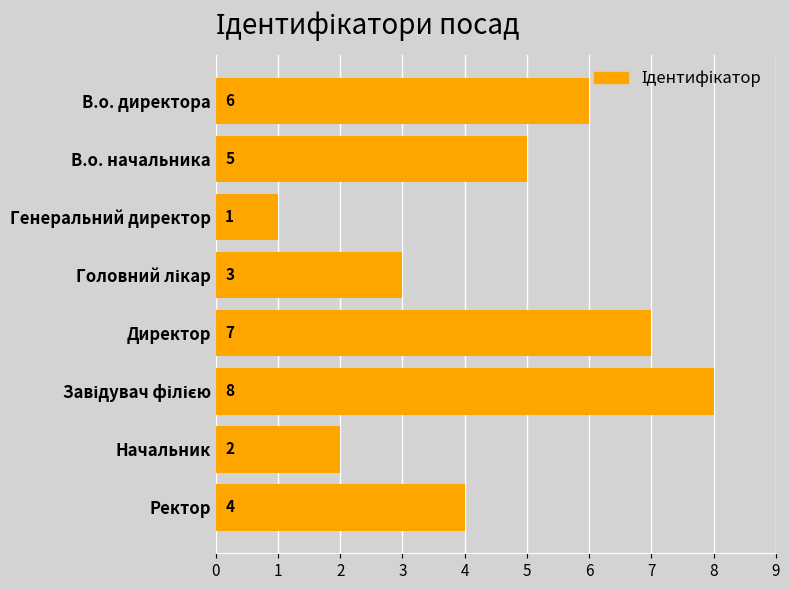

Where is the data nearest to the value 4?

Ректор